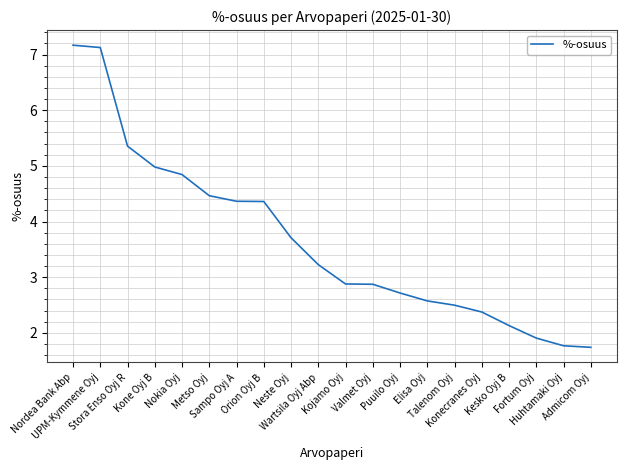

What is the greatest value displayed?

7.2